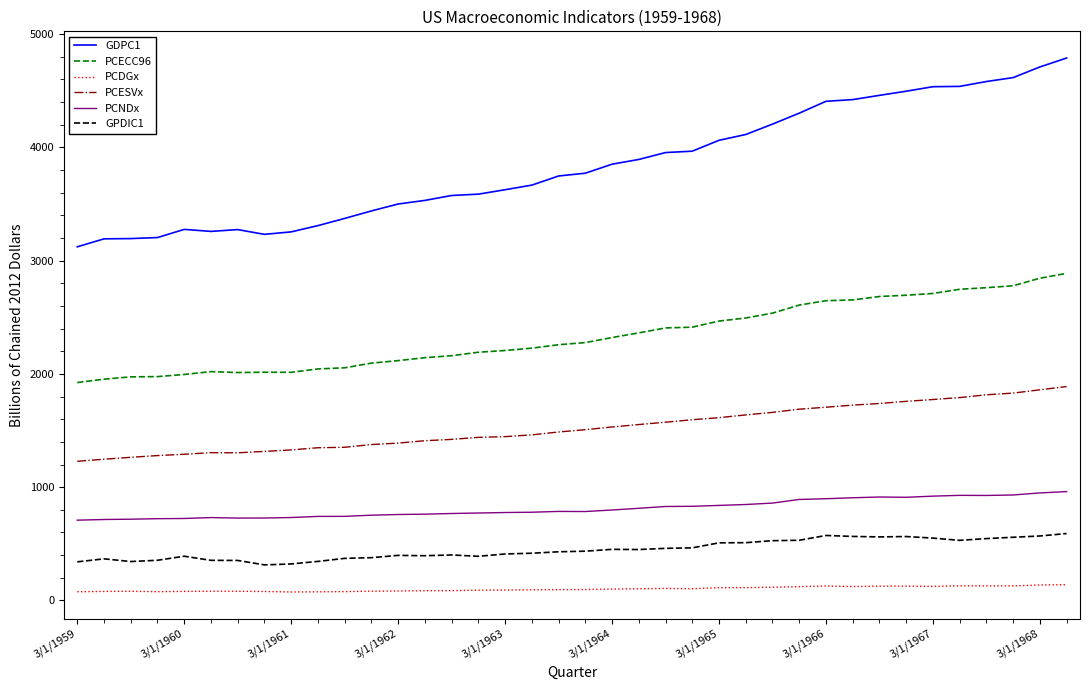

Which series has the largest total across all categories?

GDPC1